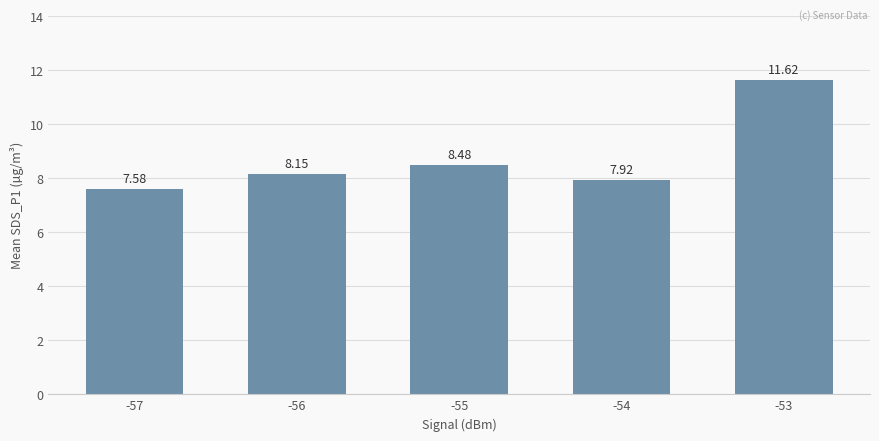

What is the change in value from -57 to -56?

+0.6